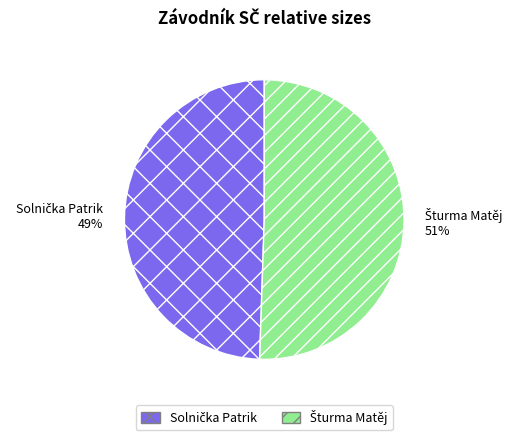

To the nearest percent, what is the average slice percentage?

50%